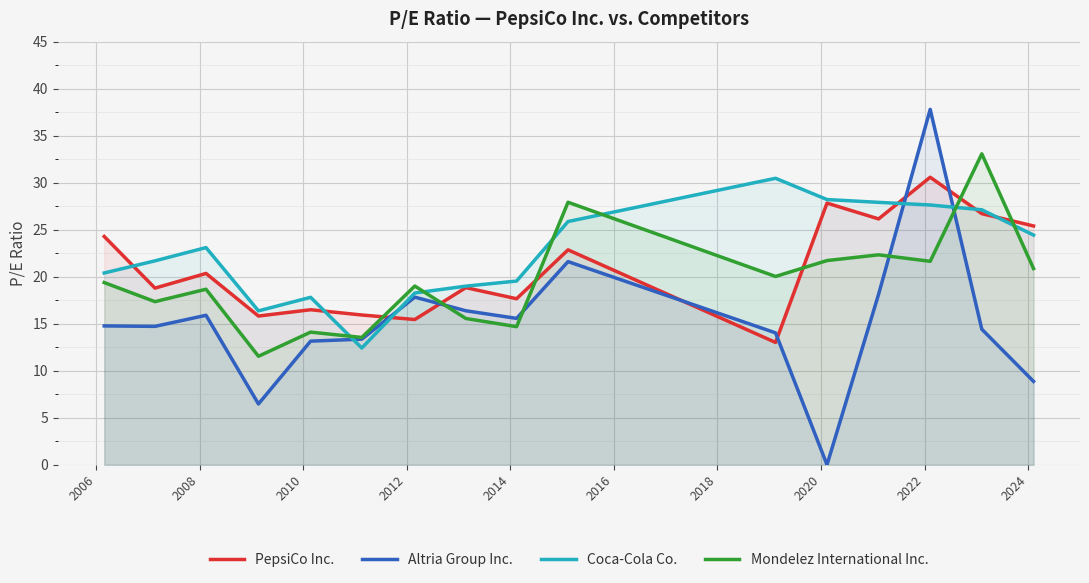

What is the highest value of the Mondelez International Inc. series?

33.1